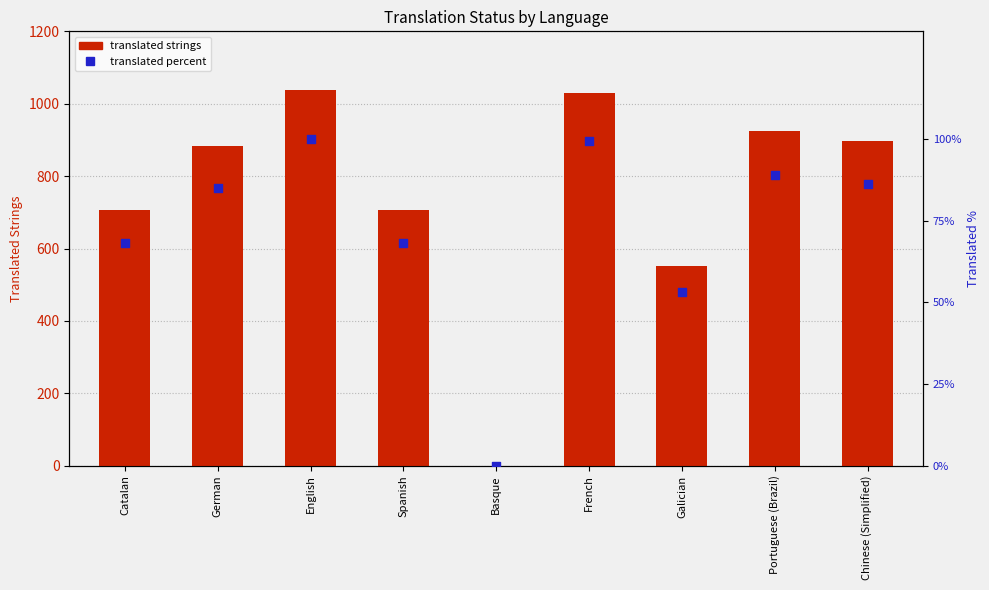

Which series has the largest total across all categories?

translated strings